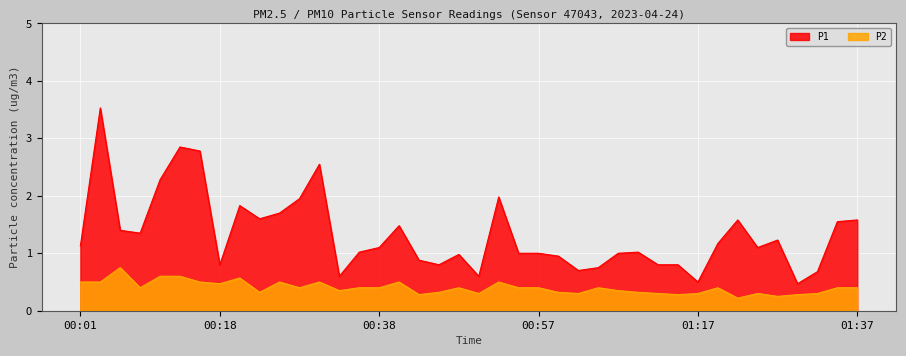

What is the greatest value displayed?

3.5